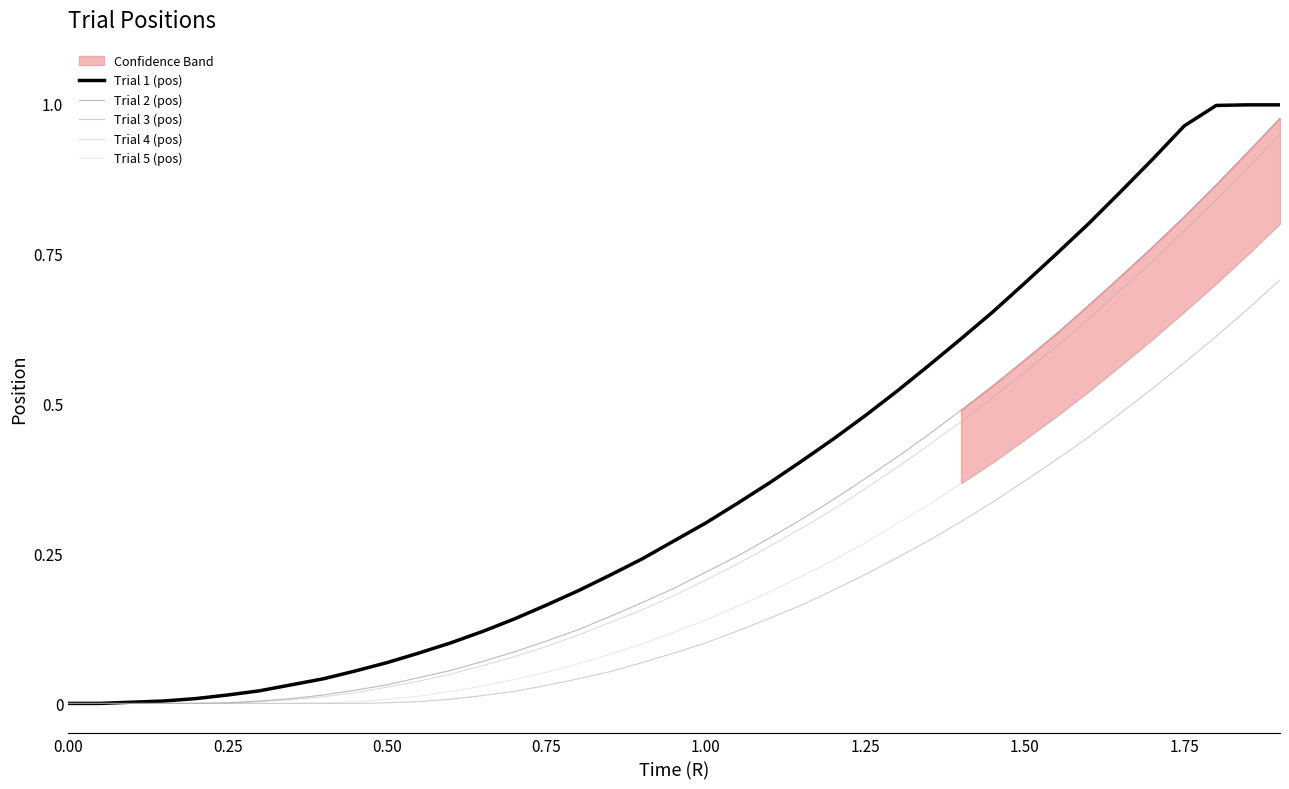

Is the value of Trial 3 (pos) at 1.75 greater than the value of Trial 5 (pos) at 0.00?

Yes